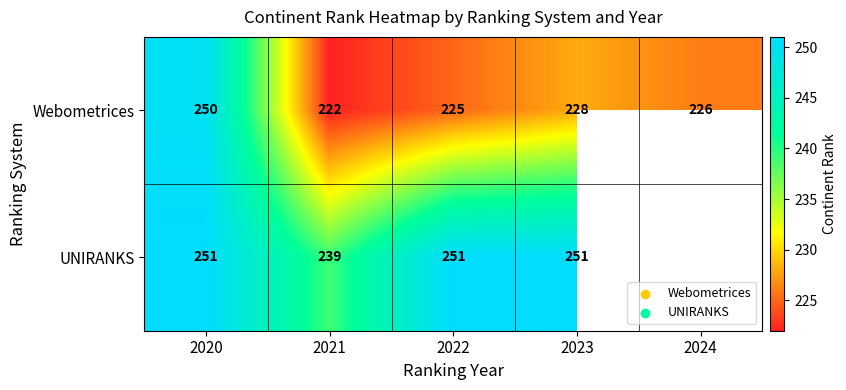

Is it true that UNIRANKS equals 119 at 2021?

False